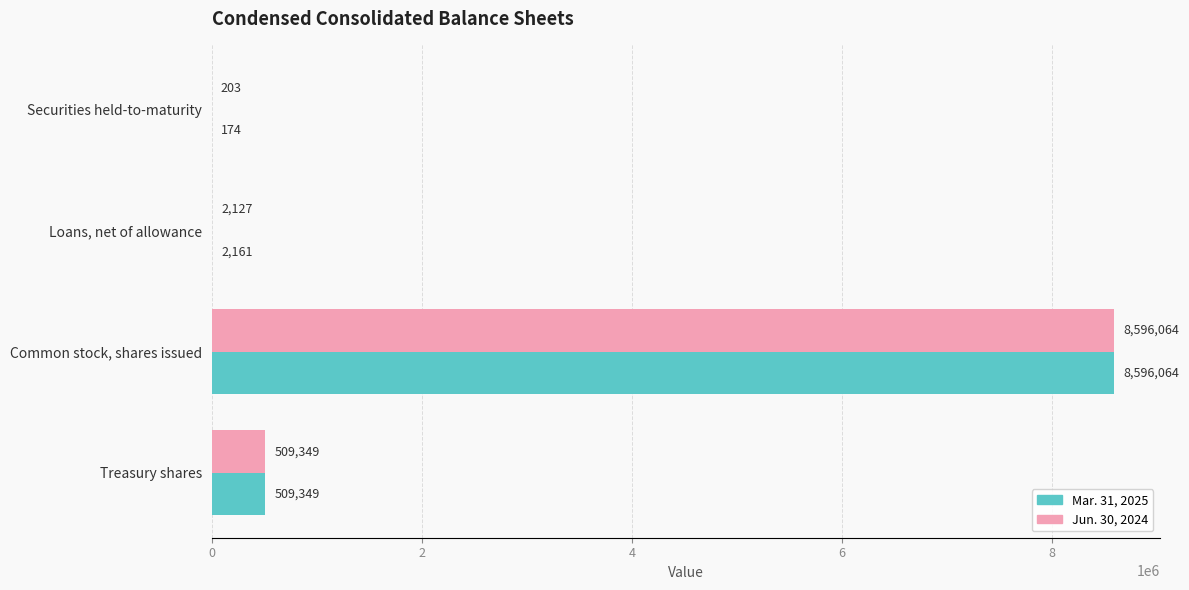

At which label is Jun. 30, 2024 closest to 4298133?

Treasury shares